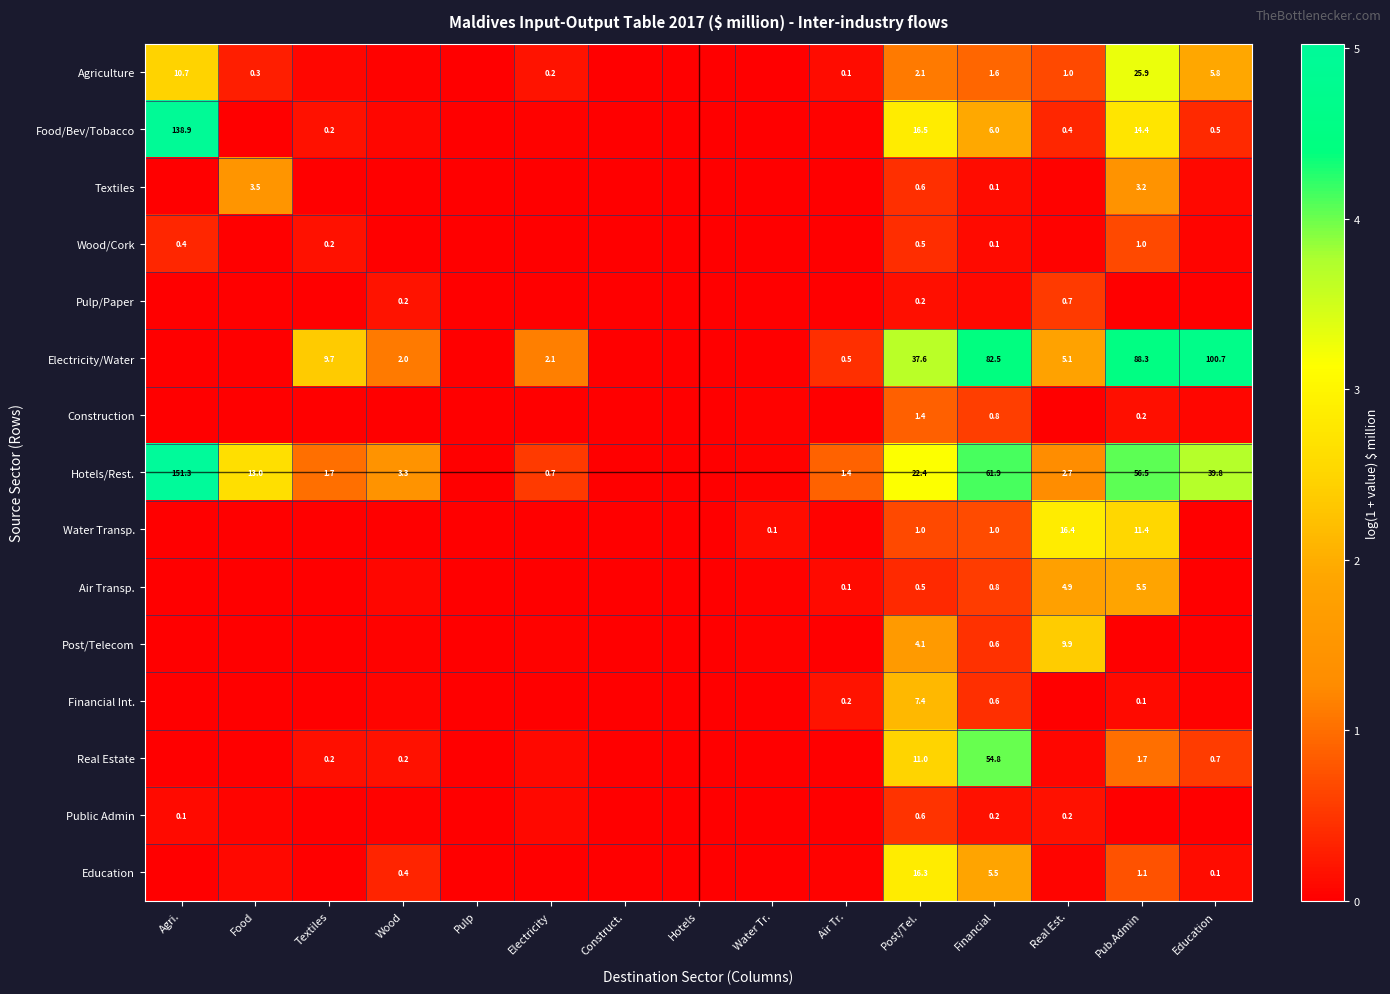

Is the value of Financial Int. at Pub.Admin greater than the value of Agriculture at Pub.Admin?

No